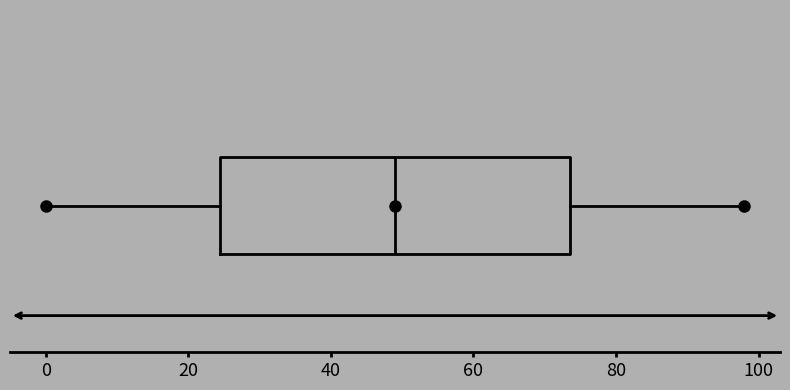

Where does the right whisker of the box end on the x-axis? The values are not printed on the chart, so give them approximately, as read against the axis.

98